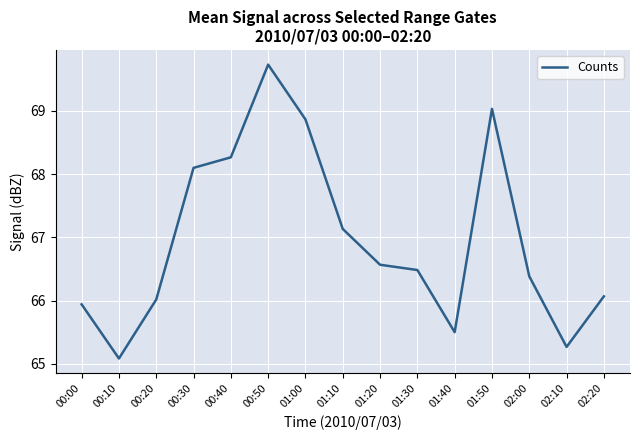

At which label is the value closest to 67?

01:10